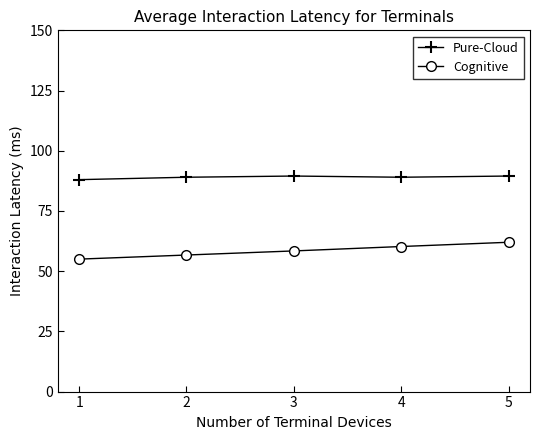

True or false: Pure-Cloud and Cognitive intersect in this chart.

False